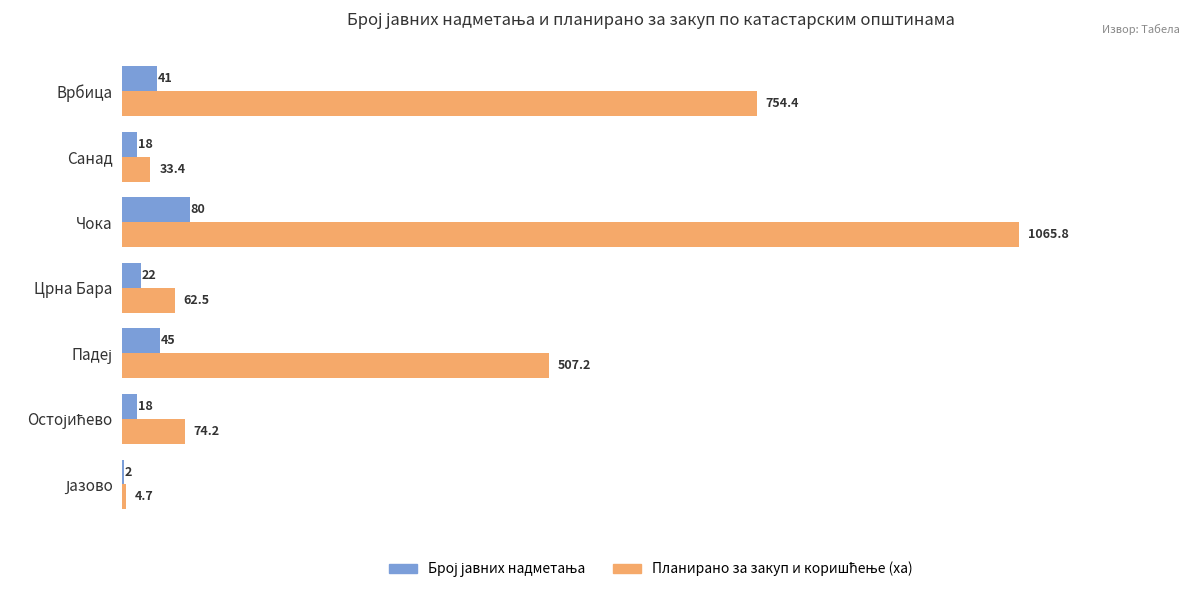

At which category does the chart reach its peak across all series?

Чока